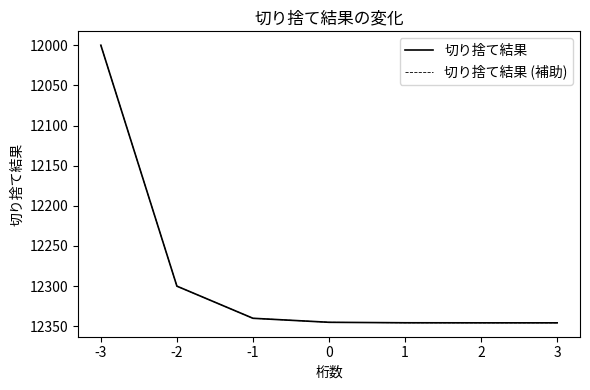

Is this an area chart (filled region under the line)?

No